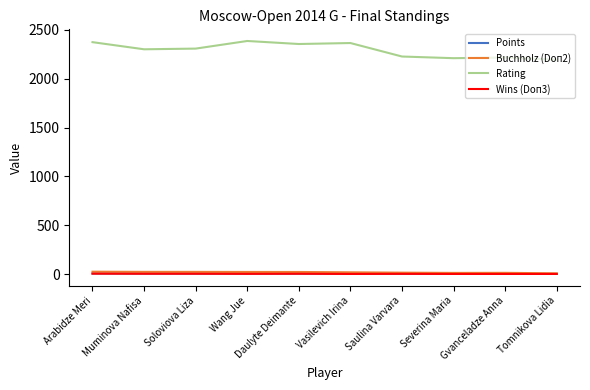

True or false: Rating and Wins (Doп3) cross at least once.

False